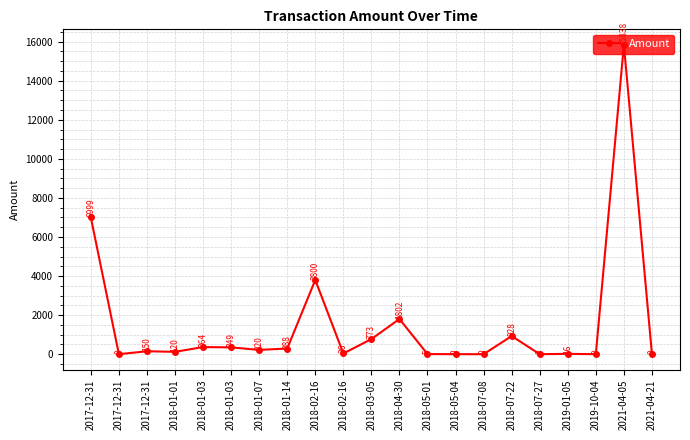

How many values are below 150?

10